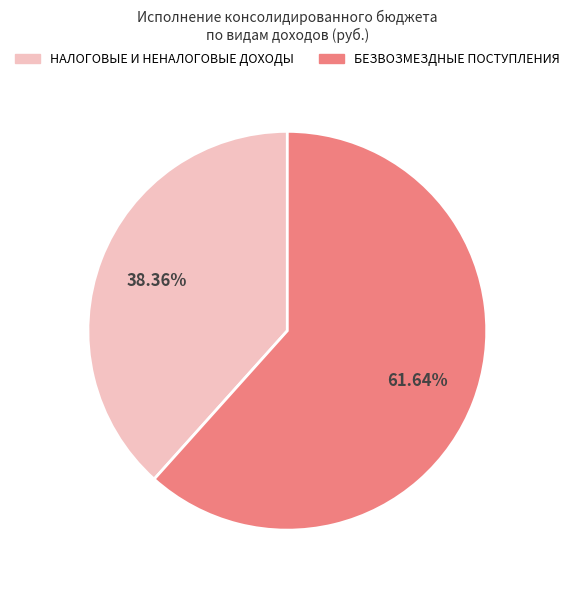

To the nearest percent, what is the average slice percentage?

50%